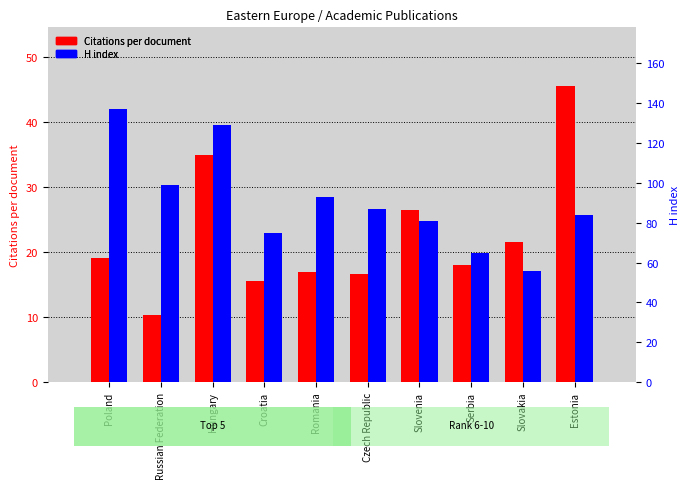

Which has a higher value, Estonia or Croatia?

Estonia